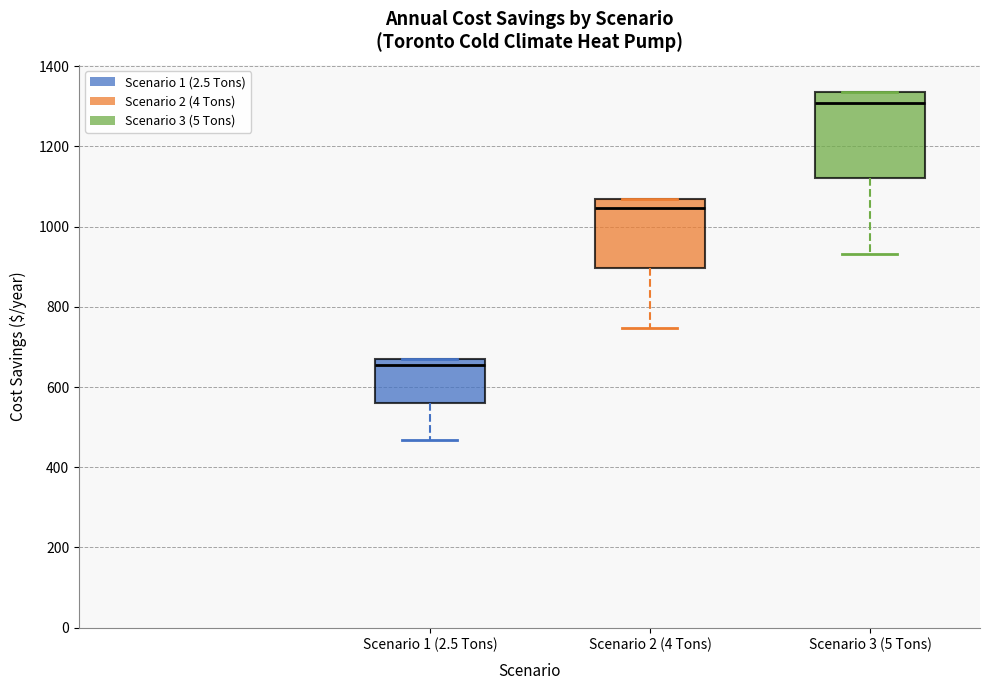

Where is the lower edge of the box for Scenario 1 (2.5 Tons) on the y-axis? The values are not printed on the chart, so give them approximately, as read against the axis.

560